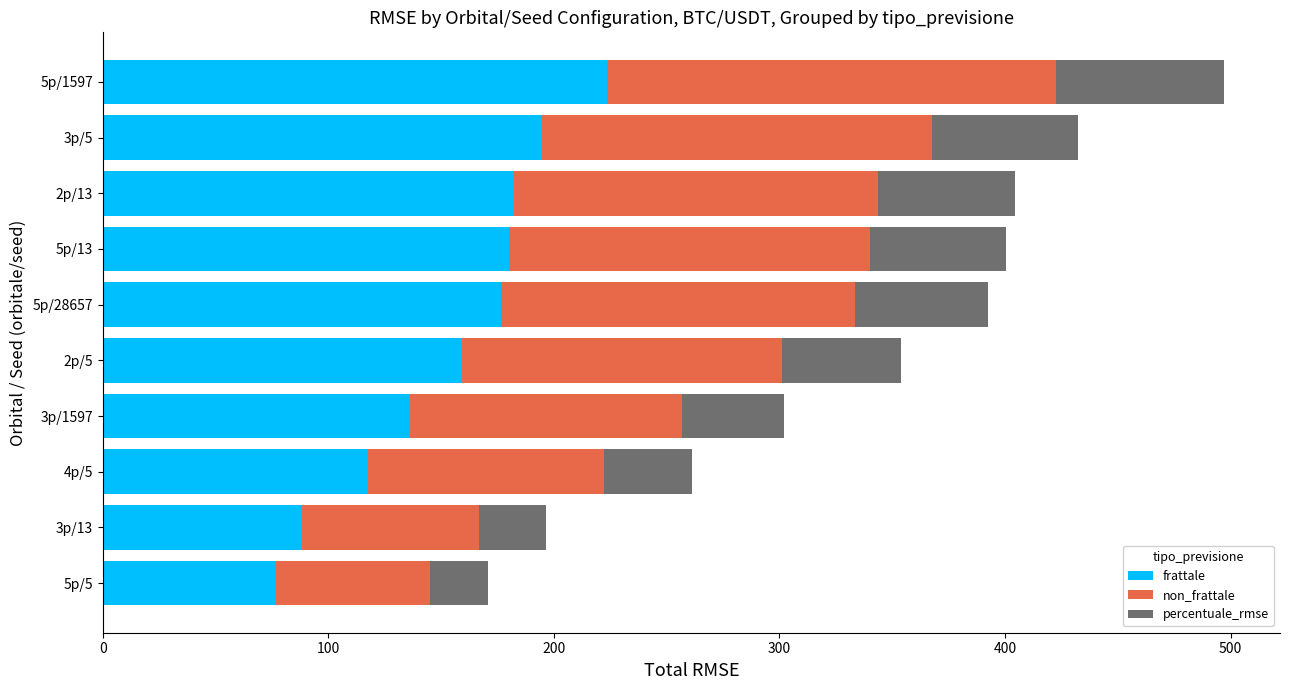

What is the sum of all frattale values?

1535.1